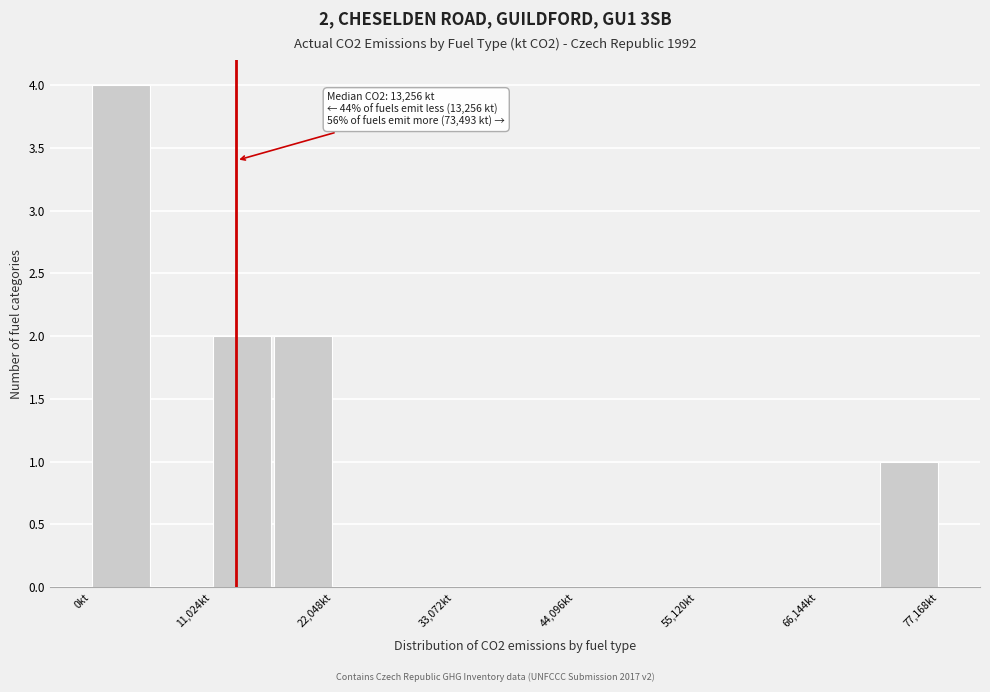

Around what value on the x-axis is the tallest bar? Give the approximate position of its centre, as read against the axis.

2000